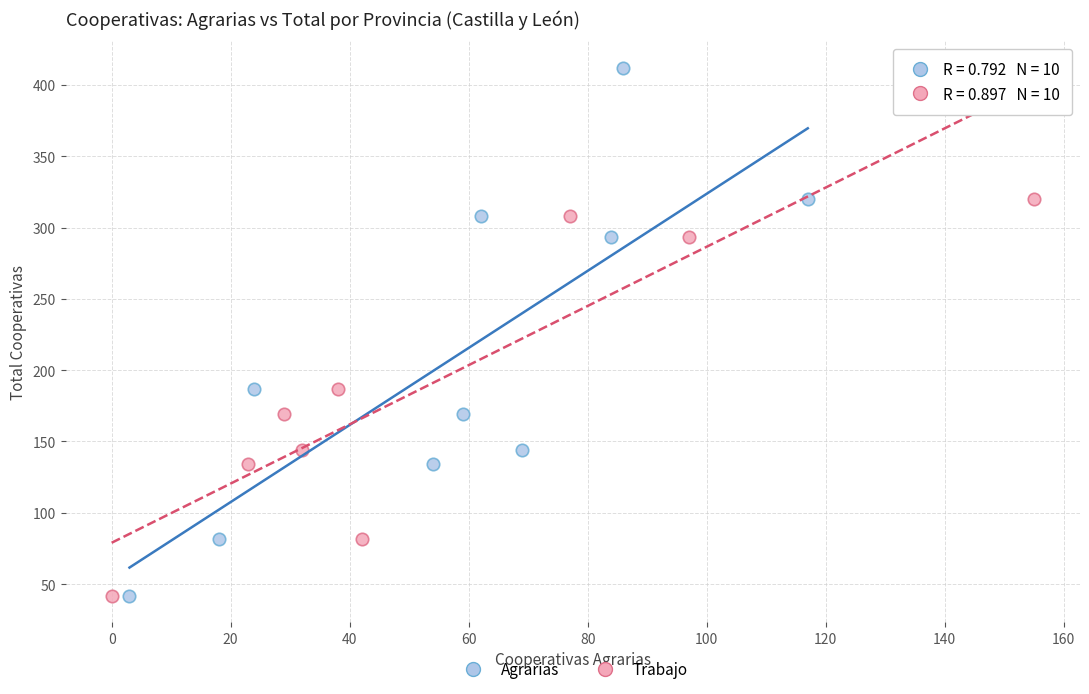

What are all the series names shown in the legend?

Agrarias, Trabajo